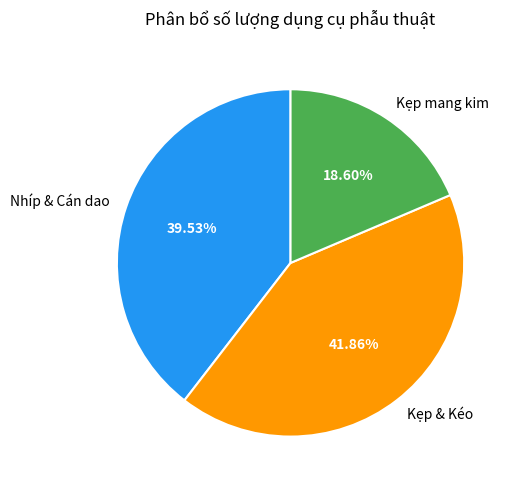

What is the ratio of the value at Nhíp & Cán dao to the value at Kẹp mang kim?

2.1